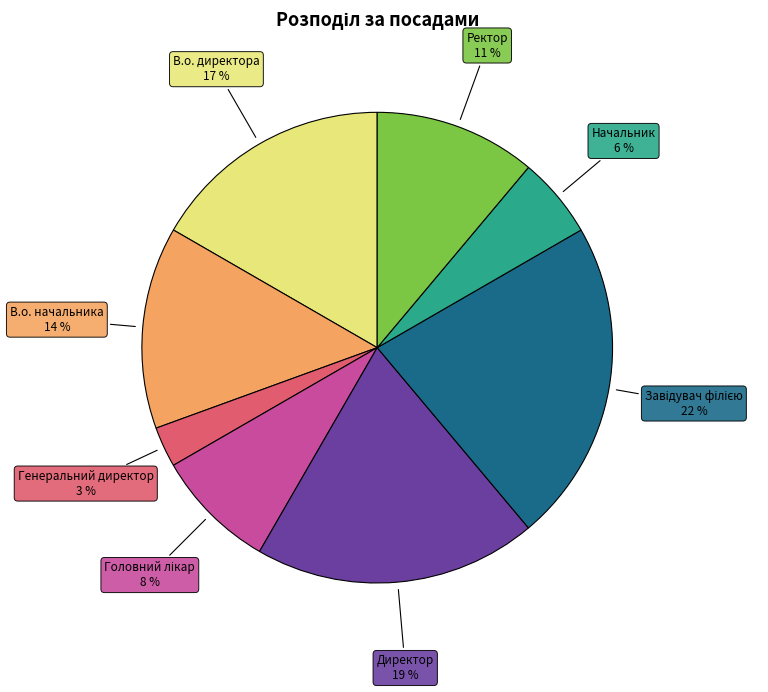

To the nearest percent, what is the difference between the largest and smallest slice percentages?

19%